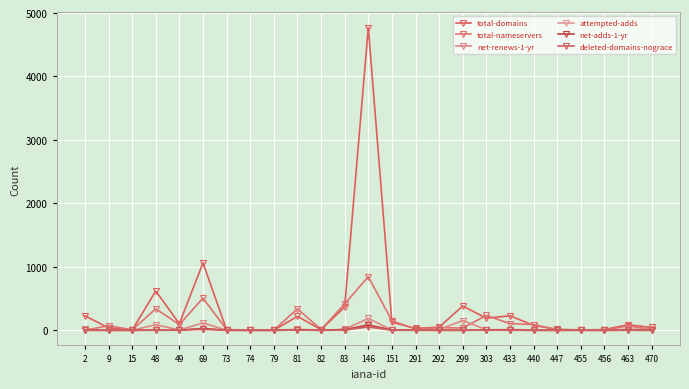

Is the value of attempted-adds at 292 greater than the value of total-nameservers at 69?

No